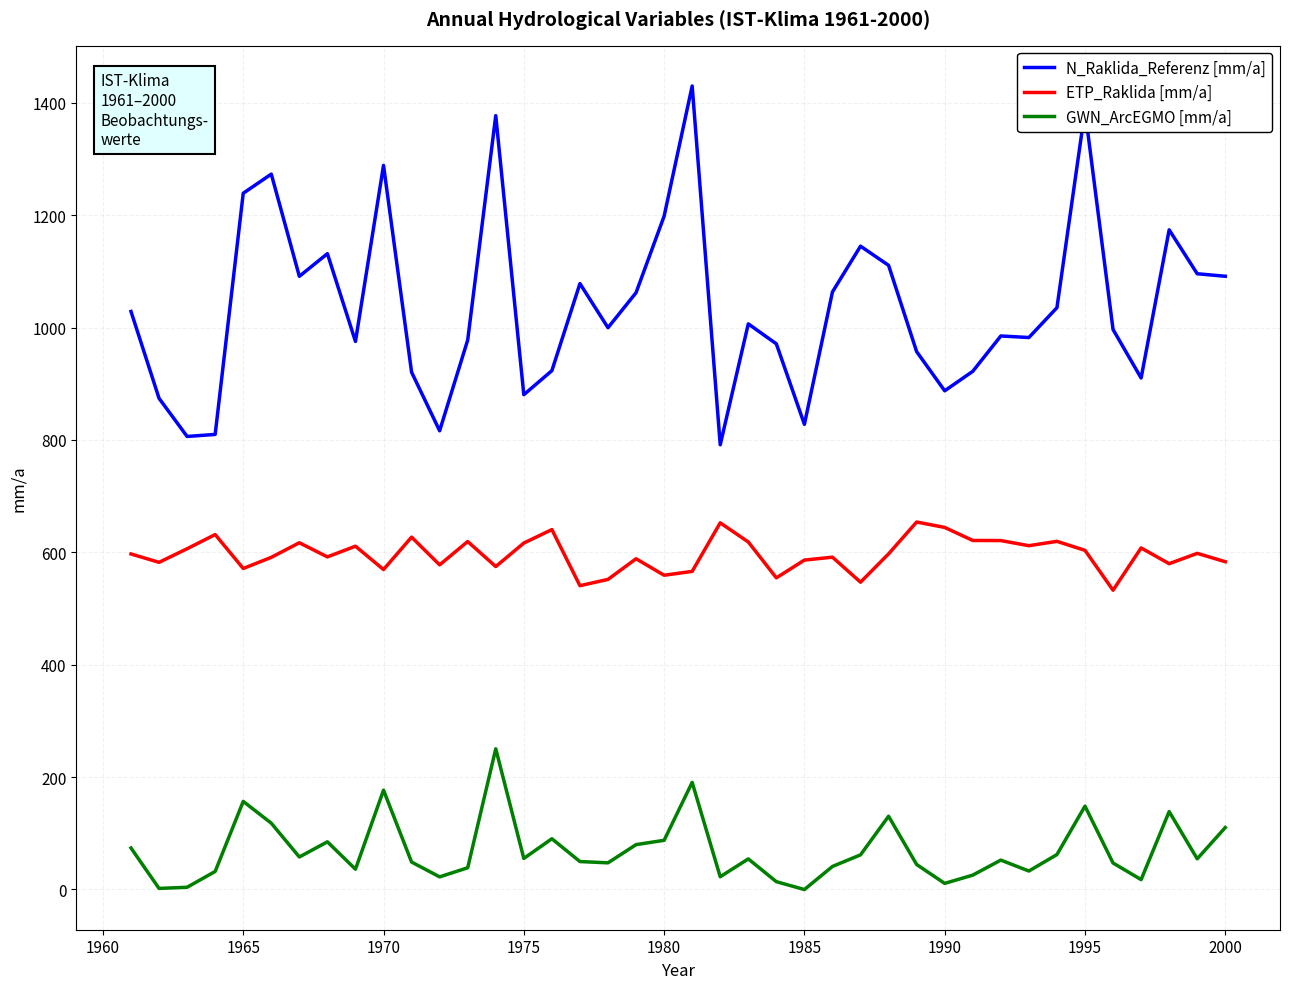

Rank the series by their maximum value, from lowest to highest.

GWN_ArcEGMO [mm/a], ETP_Raklida [mm/a], N_Raklida_Referenz [mm/a]